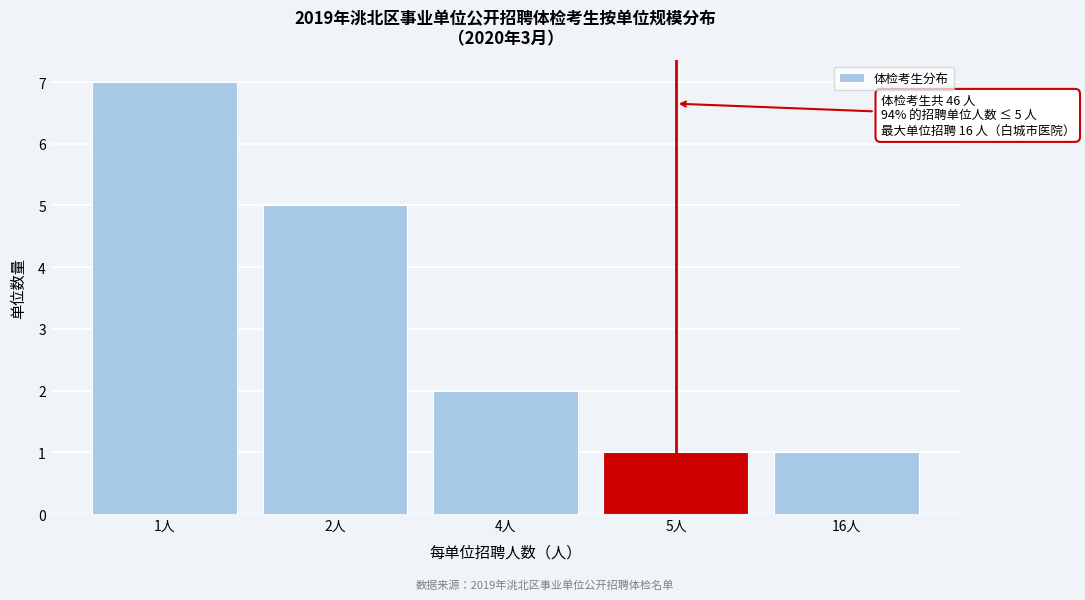

Reading left to right, transcribe all the data shown in this chart.

1人=7	2人=5	4人=2	5人=1	16人=1